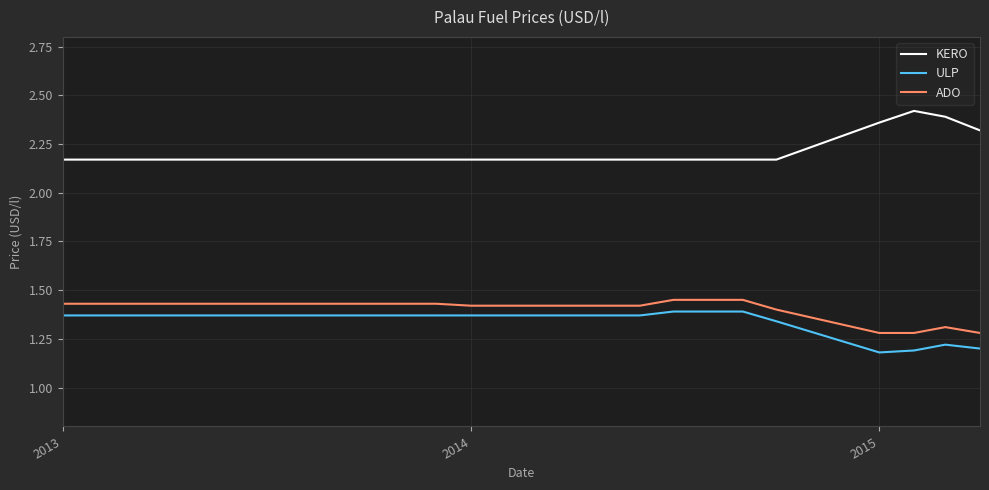

Which series has the largest total across all categories?

KERO